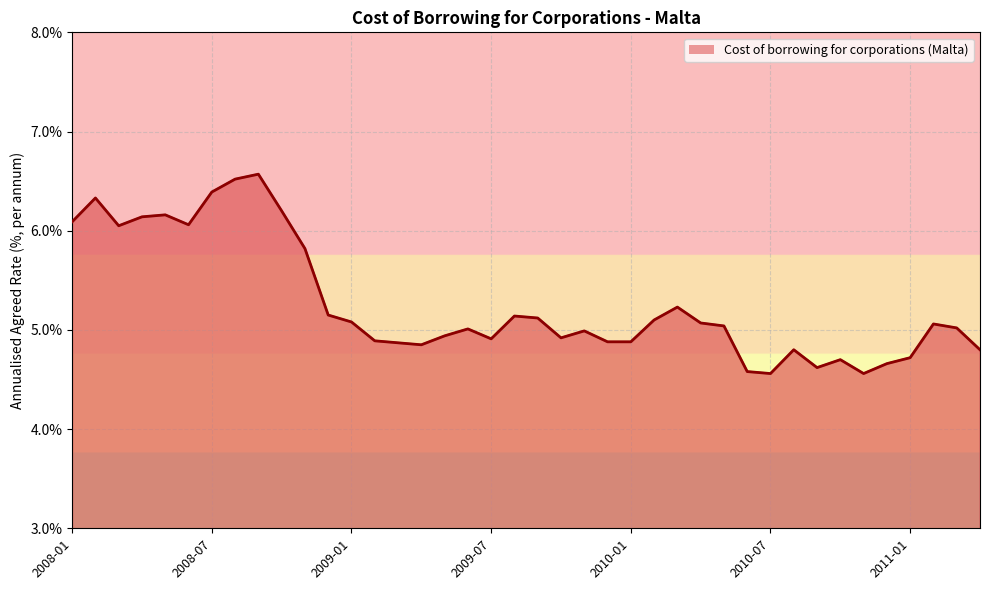

What is the difference between the maximum and minimum values?

2.0